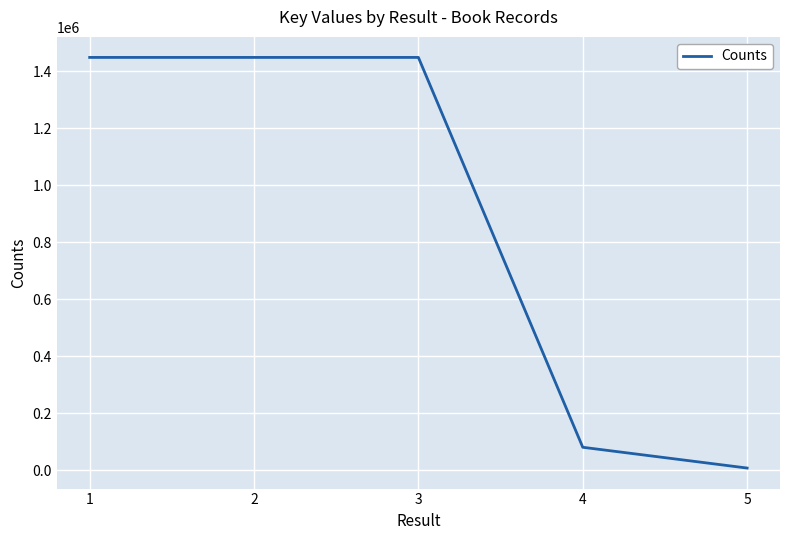

True or false: the data has more than 2 interior local peaks.

False